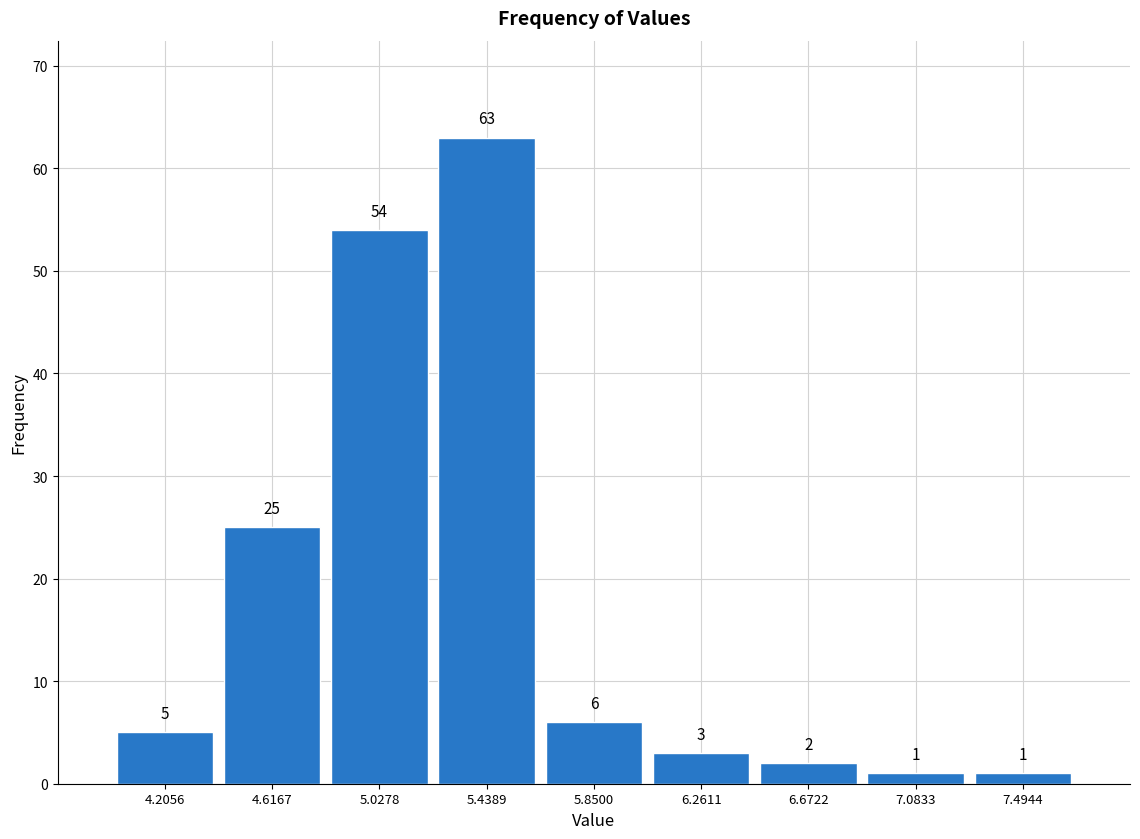

Reading left to right, list every bar in this chart as the range it spans on the x-axis followed by its height. The bar edges are not printed on the chart, so give them approximately, as read against the axis.

4.00 to 4.40: 5
4.40 to 4.80: 25
4.80 to 5.25: 54
5.25 to 5.65: 63
5.65 to 6.05: 6
6.05 to 6.45: 3
6.45 to 6.90: 2
6.90 to 7.30: 1
7.30 to 7.70: 1